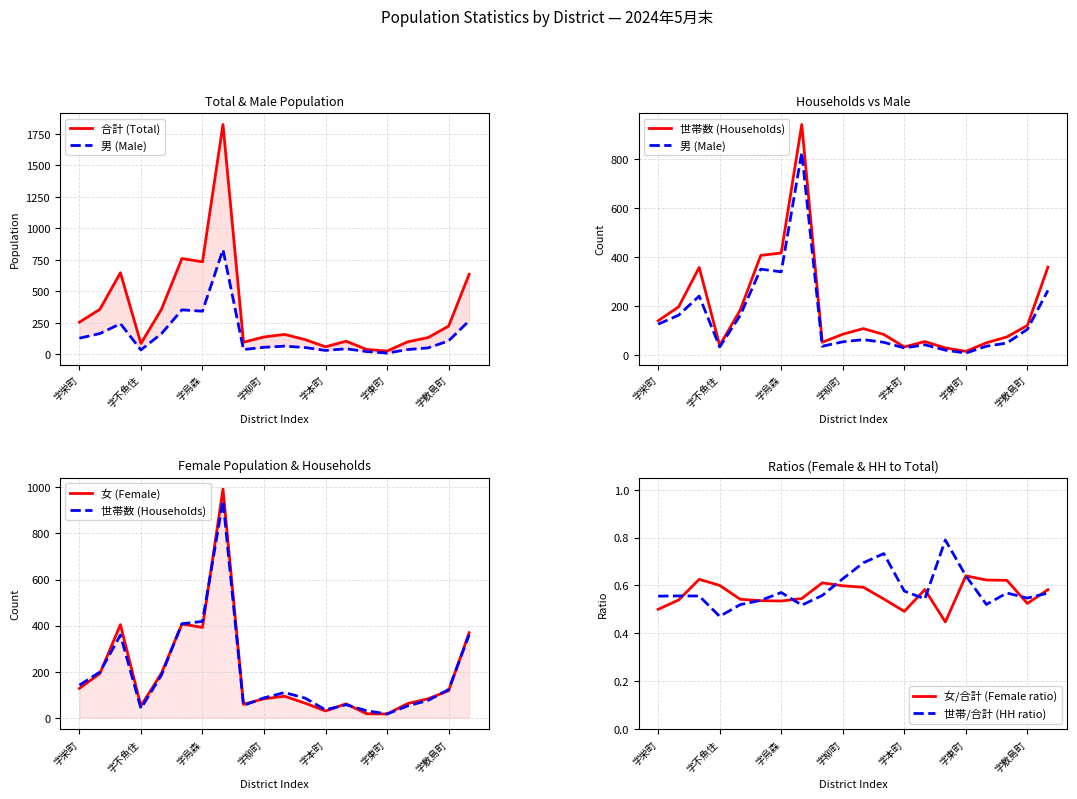

Reading left to right, list all the values displayed in this chart.

合計 (Total): 254.0	356.0	646.0	85.0	356.0	759.0	733.0	1822.0	95.0	137.0	157.0	116.0	59.0	103.0	38.0	25.0	98.0	132.0	223.0	634.0
男 (Male): 127.0	164.0	242.0	34.0	163.0	352.0	341.0	829.0	37.0	55.0	64.0	53.0	30.0	43.0	21.0	9.0	37.0	50.0	106.0	265.0
世帯数 (Households): 141.0	198.0	359.0	40.0	185.0	408.0	418.0	943.0	53.0	86.0	109.0	85.0	34.0	56.0	30.0	16.0	51.0	75.0	122.0	360.0
女 (Female): 127.0	192.0	404.0	51.0	193.0	407.0	392.0	993.0	58.0	82.0	93.0	63.0	29.0	60.0	17.0	16.0	61.0	82.0	117.0	369.0
女/合計 (Female ratio): 0.5	0.5	0.6	0.6	0.5	0.5	0.5	0.5	0.6	0.6	0.6	0.5	0.5	0.6	0.4	0.6	0.6	0.6	0.5	0.6
世帯/合計 (HH ratio): 0.6	0.6	0.6	0.5	0.5	0.5	0.6	0.5	0.6	0.6	0.7	0.7	0.6	0.5	0.8	0.6	0.5	0.6	0.5	0.6